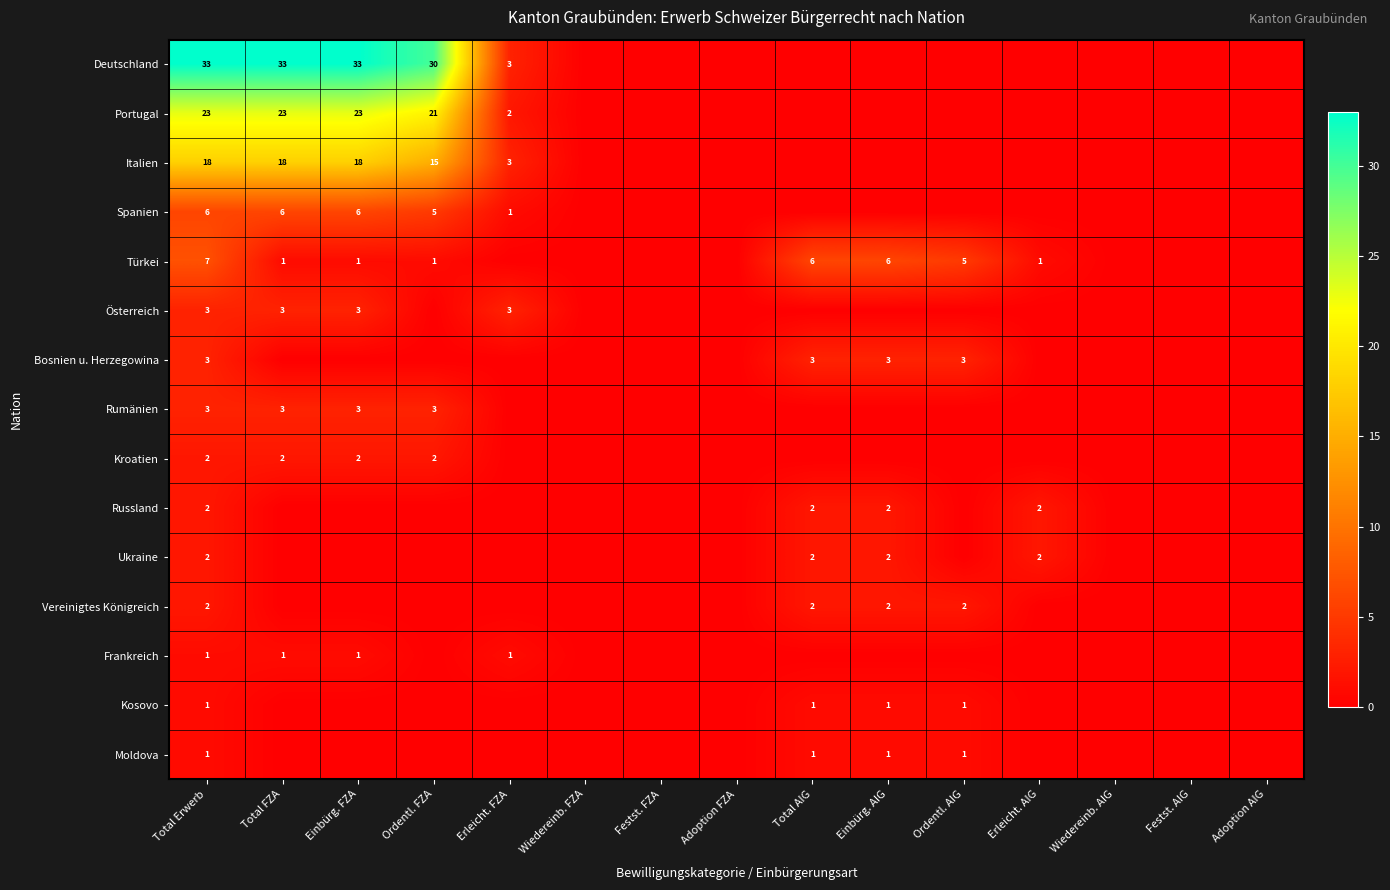

True or false: Kosovo has a value of 1 at Total Erwerb.

True